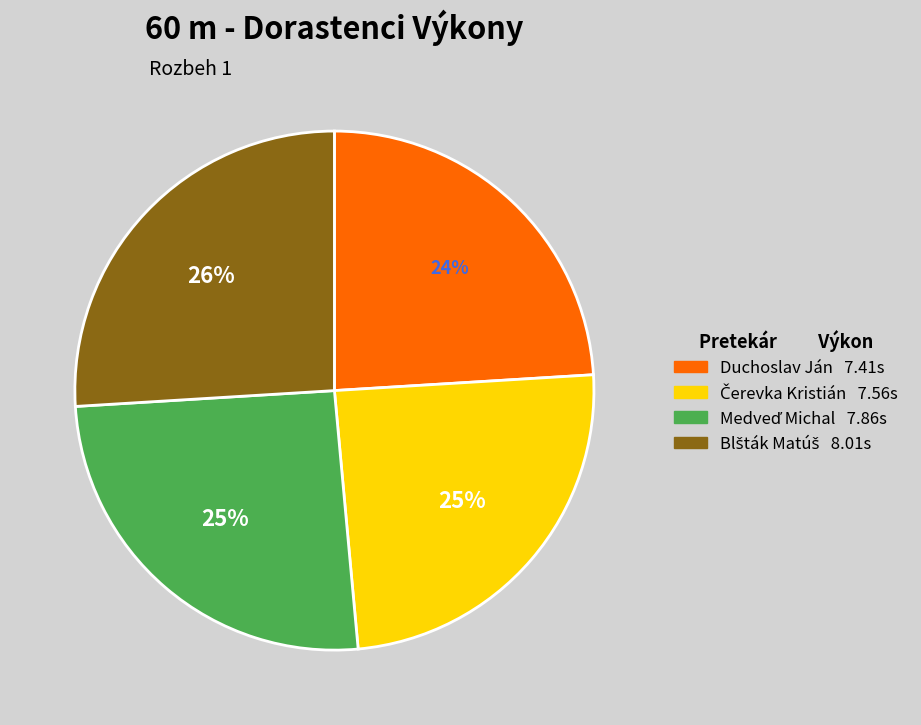

The Duchoslav Ján slice represents 10% of the pie. True or false?

False